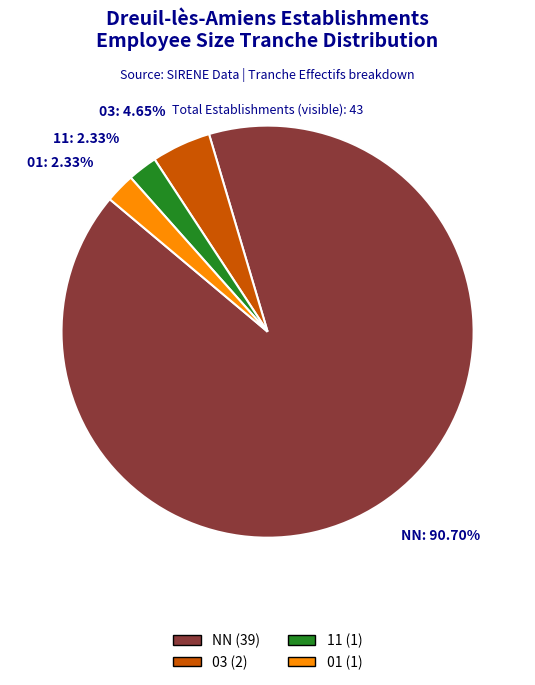

Which slice is the largest?

NN: 90.70%